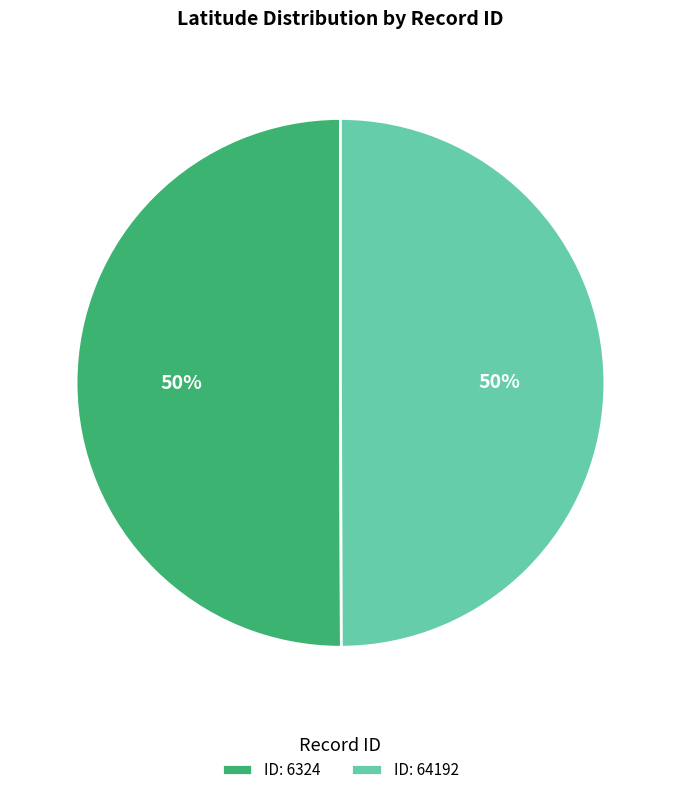

True or false: ID: 64192 accounts for 50% of the total.

True